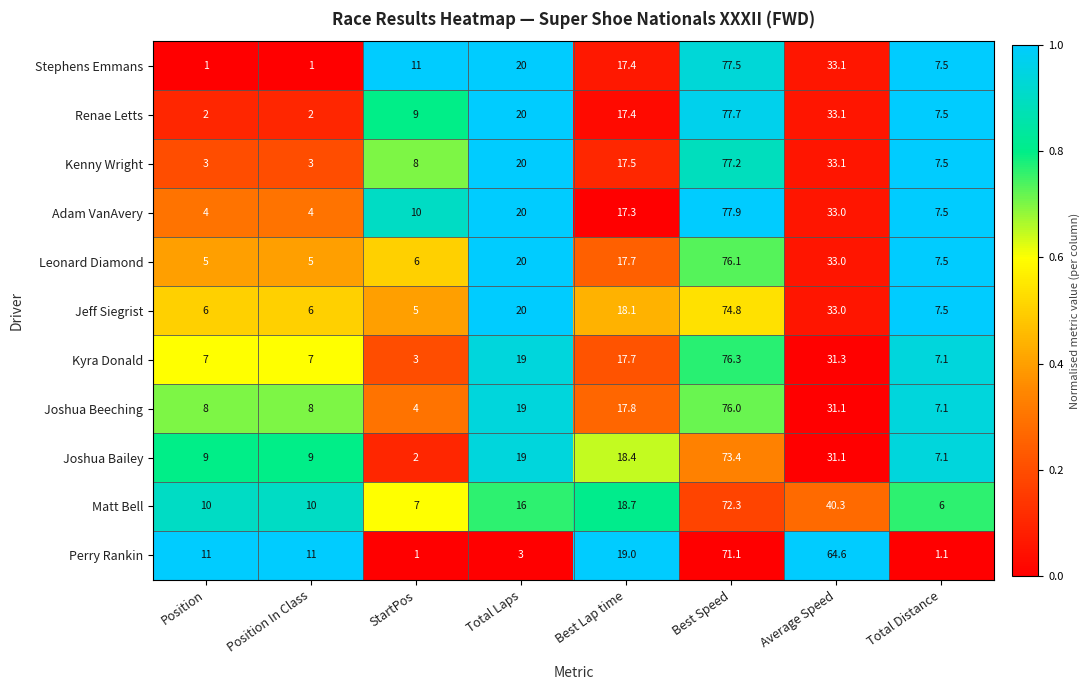

Which series has the largest total across all categories?

Perry Rankin